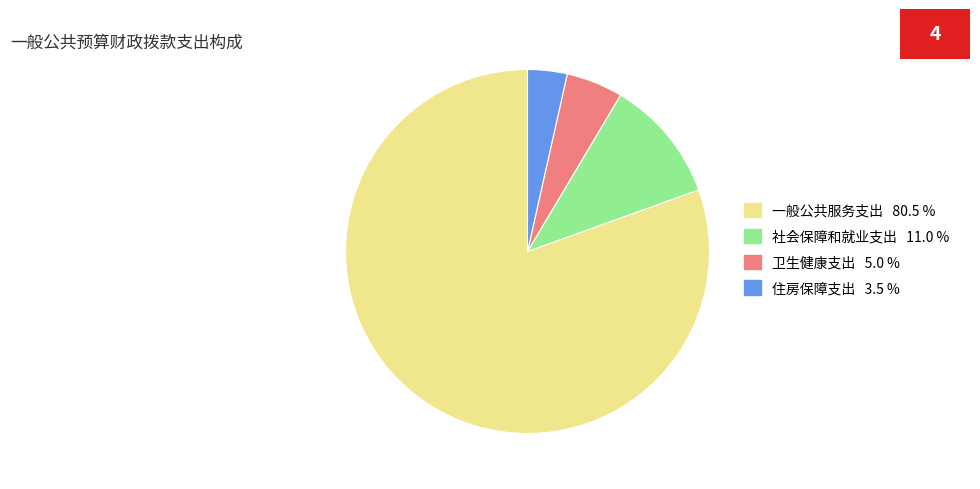

Combined, do 住房保障支出 and 卫生健康支出 account for over 50%?

No